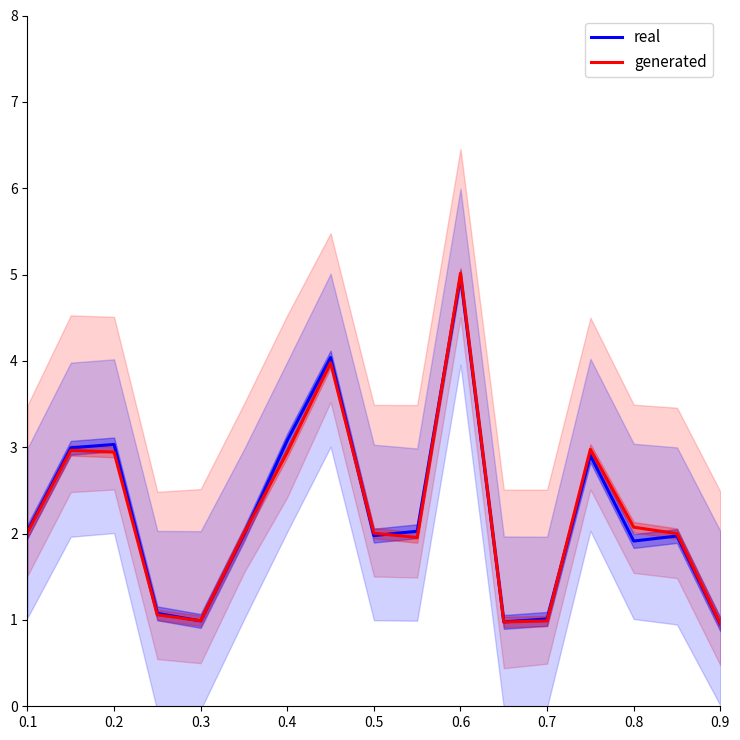

At which category does real reach its first local valley?

0.3